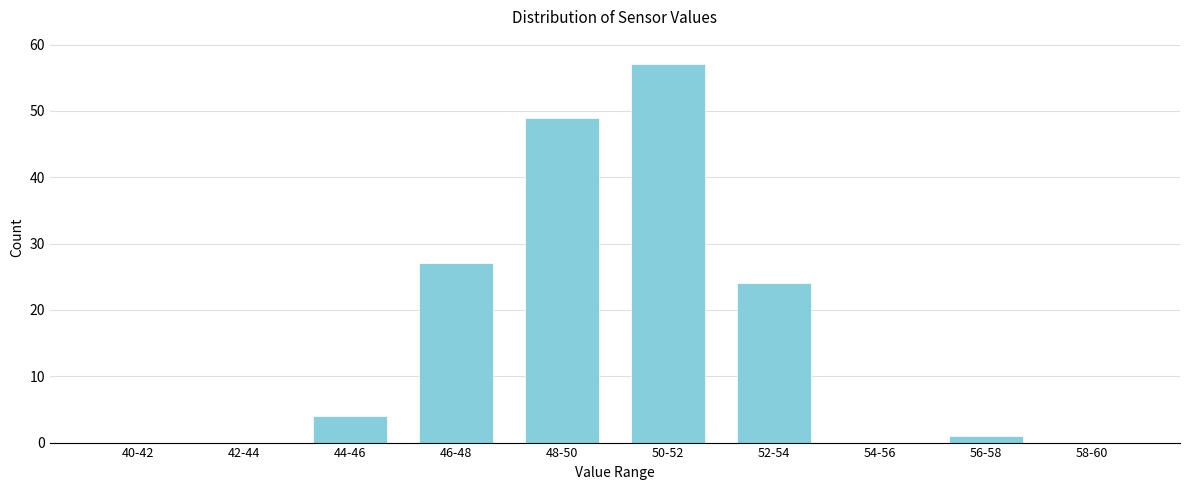

Reading right to left, extract all data points from this chart.

58-60=0	56-58=1	54-56=0	52-54=24	50-52=57	48-50=49	46-48=27	44-46=4	42-44=0	40-42=0